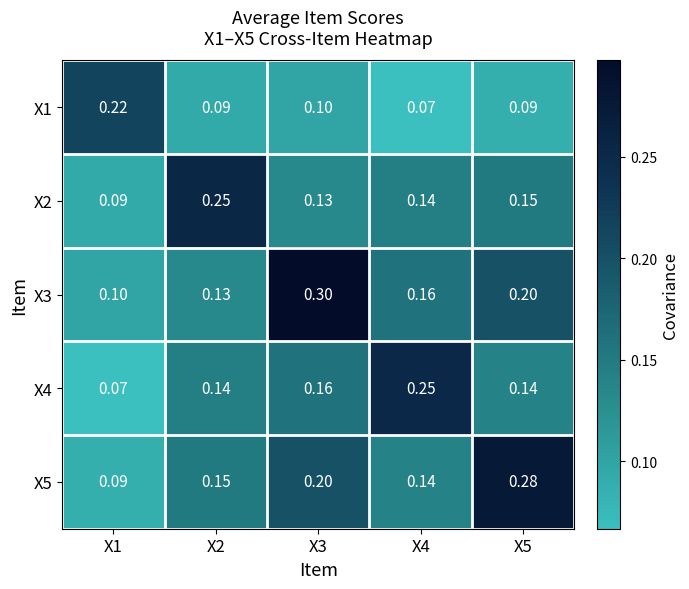

At which category is the sum across all series the highest?

X3